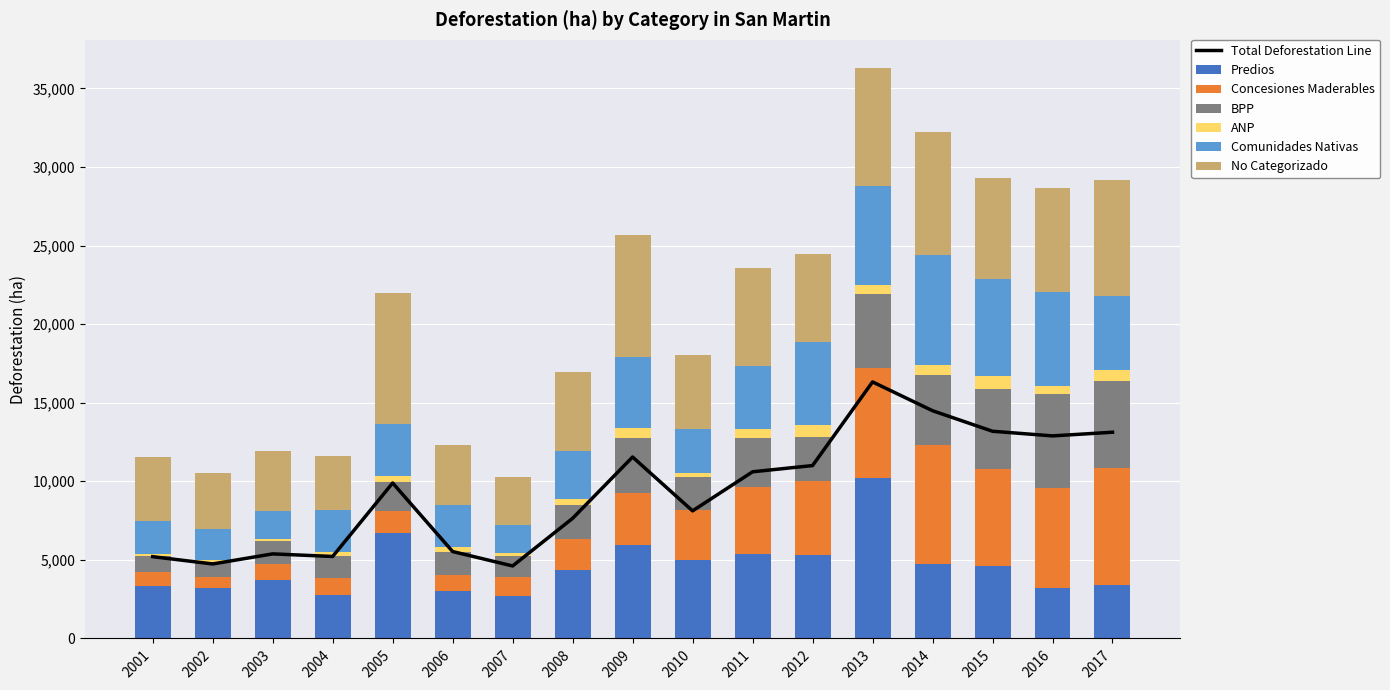

How many values in the Predios series are below 4367?

8